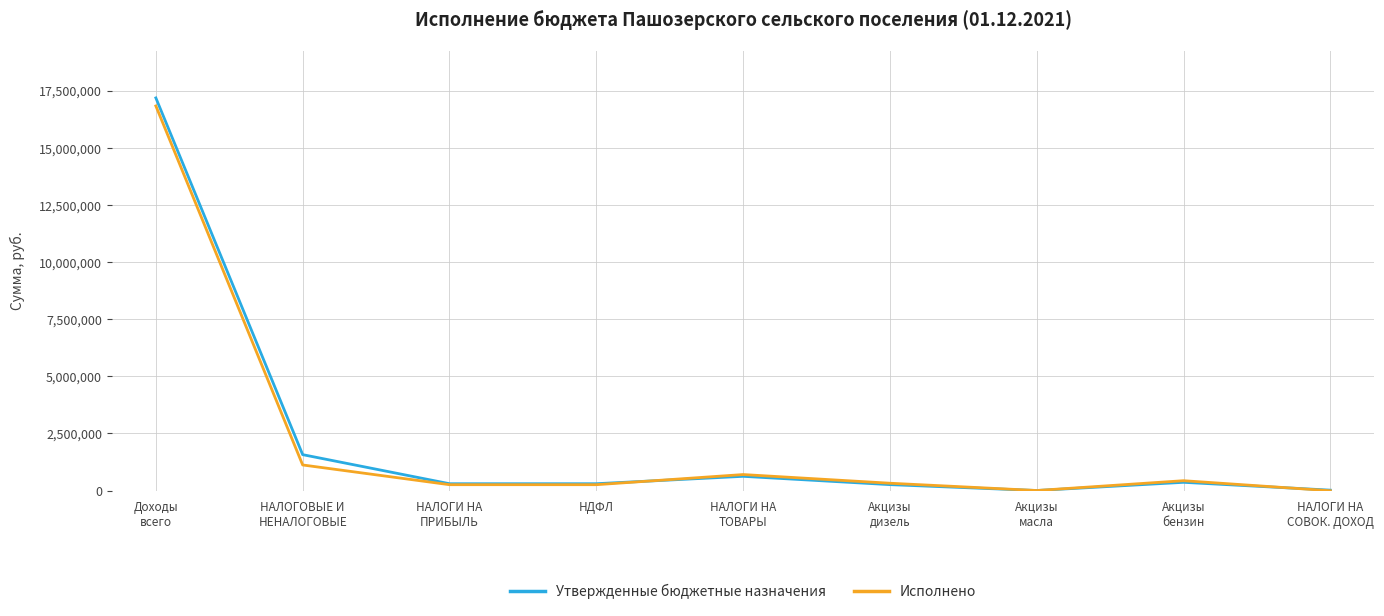

Where does the Исполнено series first go above 321404?

Доходы
всего